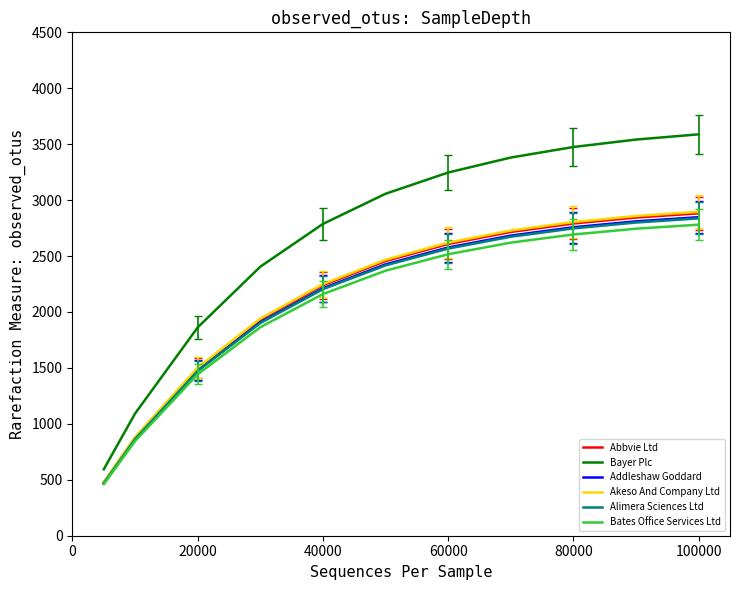

True or false: Abbvie Ltd and Bayer Plc intersect in this chart.

False